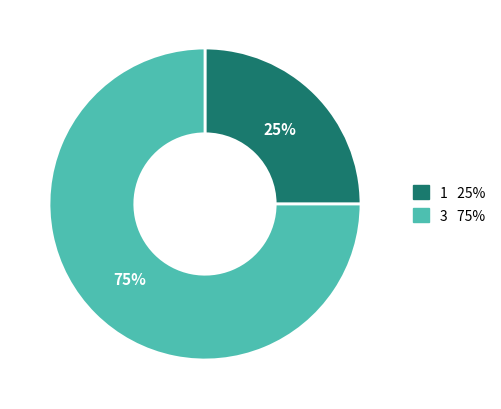

Does 1 represent more than half of the total?

No